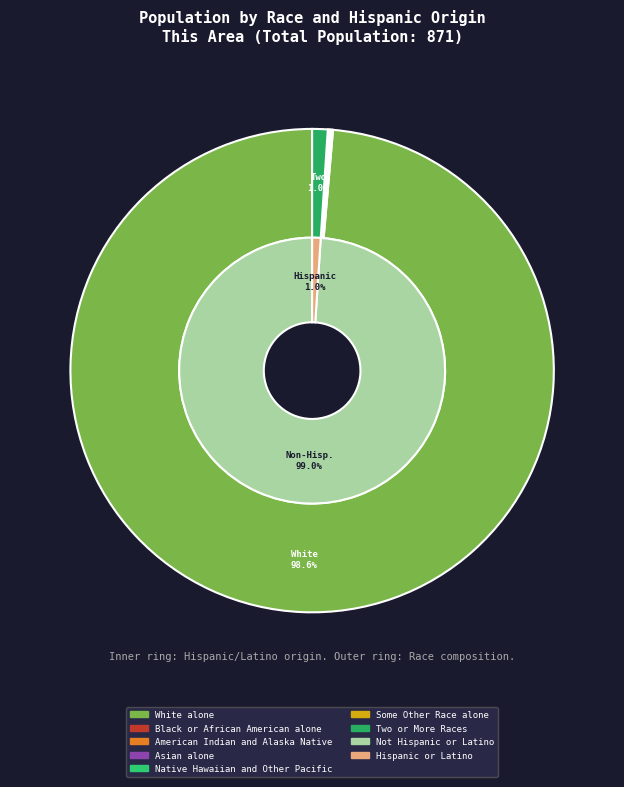

What percentage is the Two or More Races slice, to the nearest percent?

1%